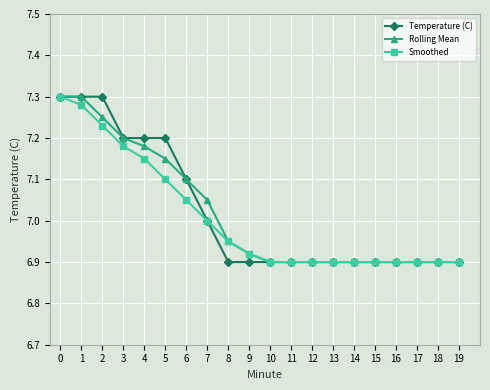

At how many categories does at least one series exceed 6?

20